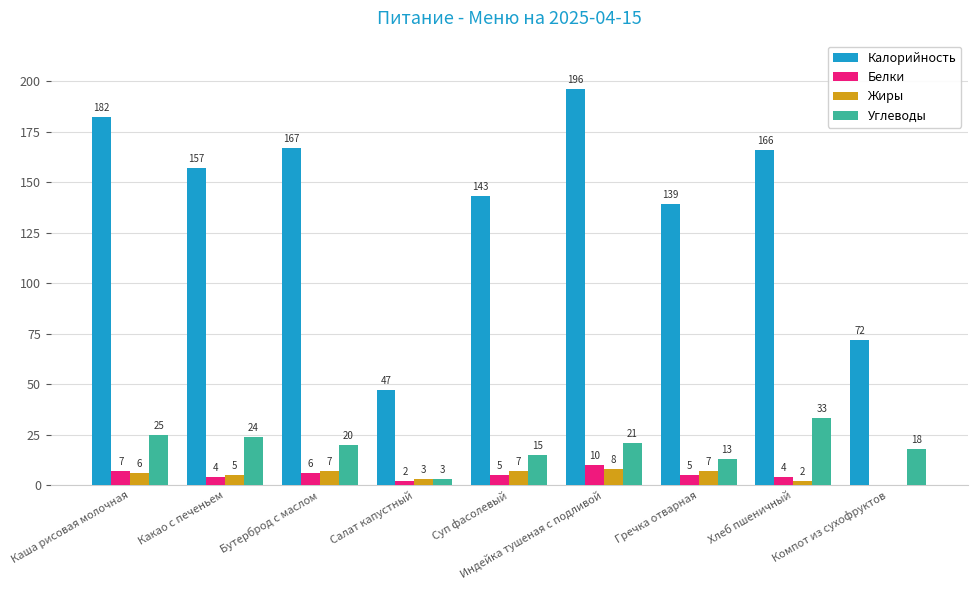

Where is Калорийность nearest to the value 121?

Гречка отварная